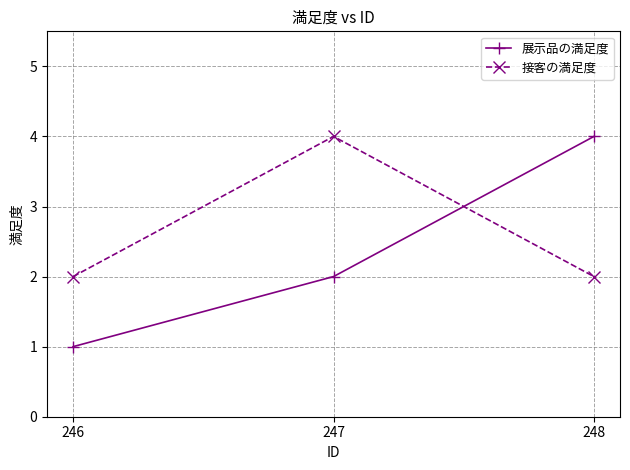

Is it true that 接客の満足度 equals 1 at 246?

False